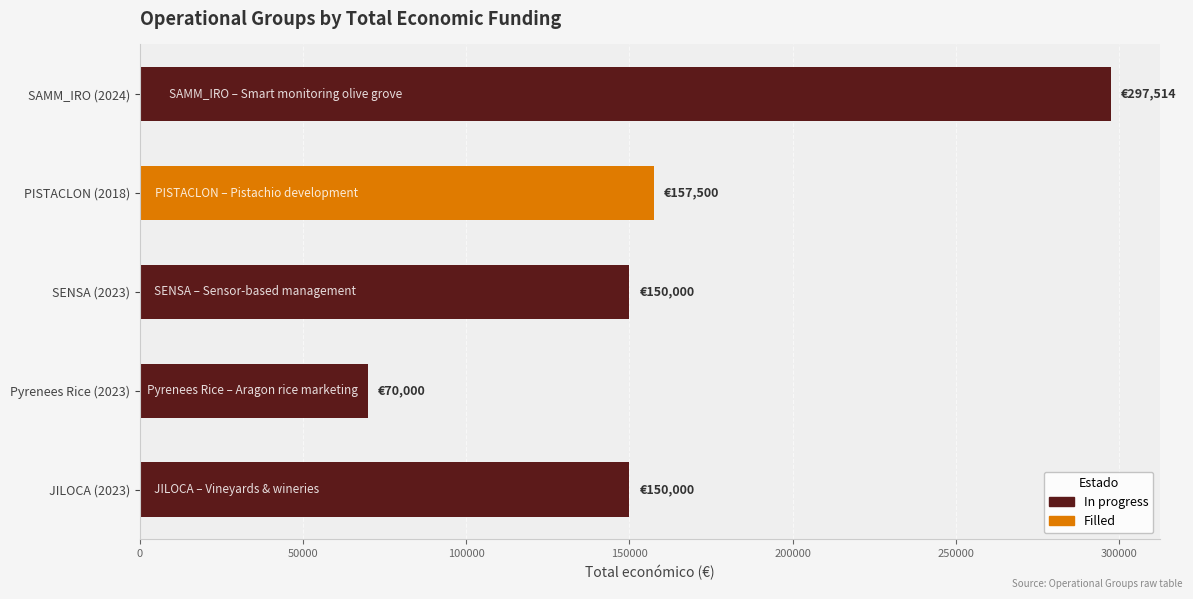

How many bars are there in total?

5